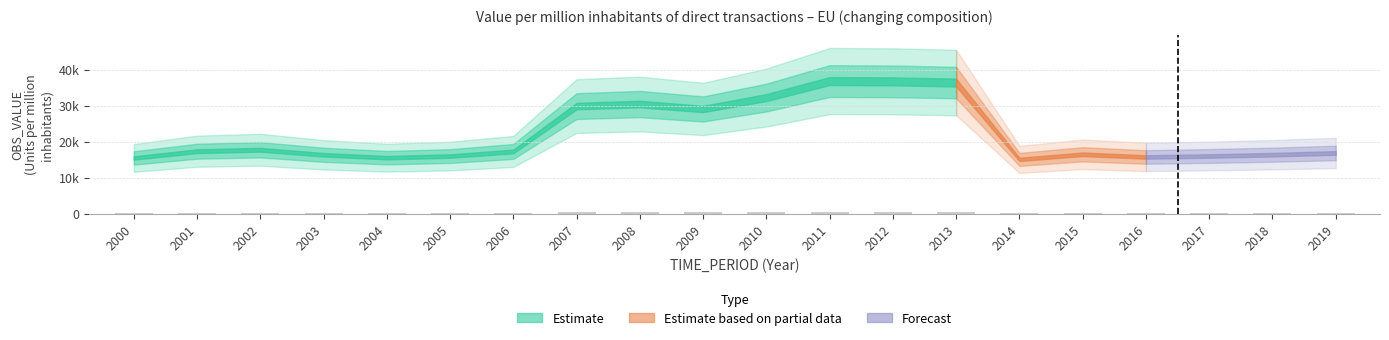

Is it true that the value at 2008 is 634.4?

False